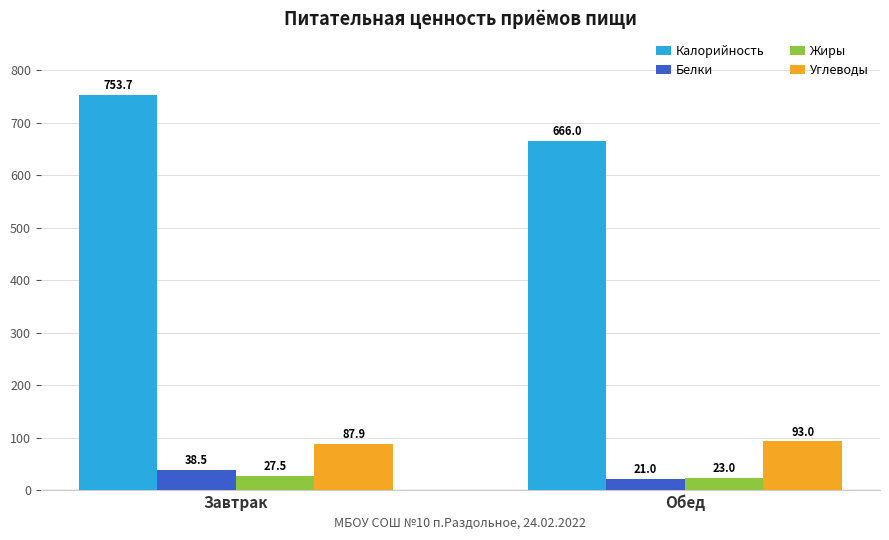

How many values in the Белки series are below 38?

1